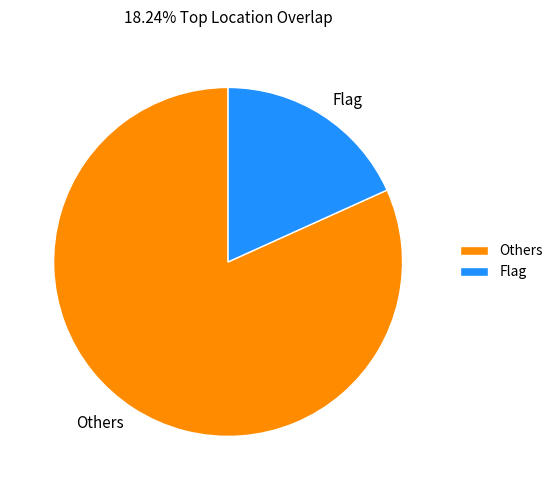

Does Others account for over 50% of the chart?

Yes